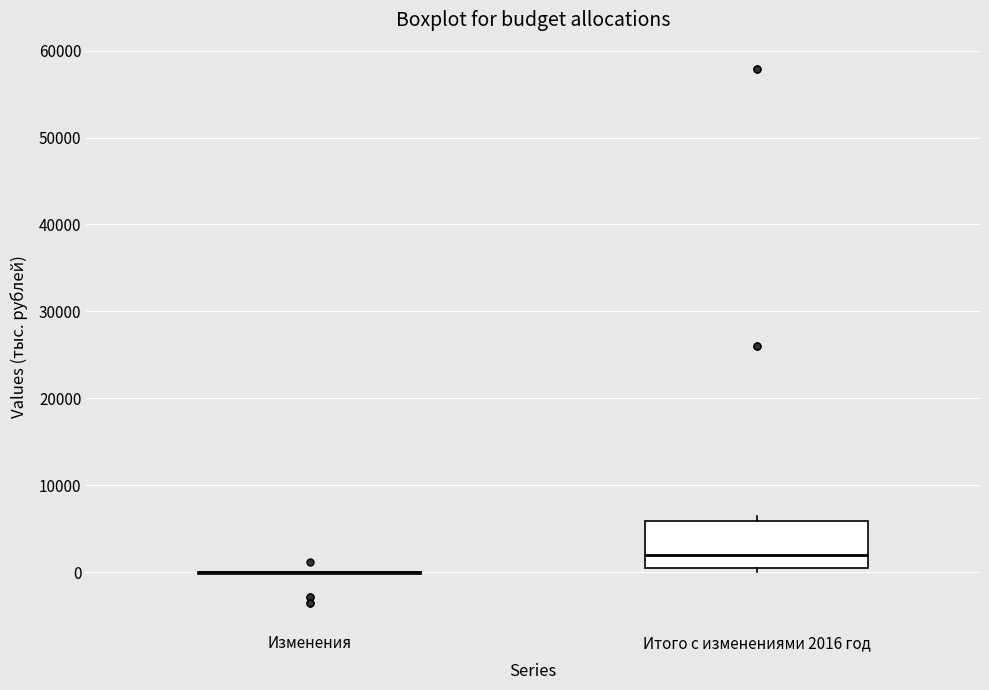

Reading left to right, transcribe this box plot: for each box, give where its median line is, the range the box spans, and where its two whiskers end, as read against the y-axis. The values are not printed on the chart, so give them approximately, as read against the axis.

Изменения: box collapsed to a line at 0, whiskers 0 to 0
Итого с изменениями 2016 год: median 2000, box 0 to 6000, whiskers 0 (just below the box's lower edge) to 6000 (just above the box's upper edge)